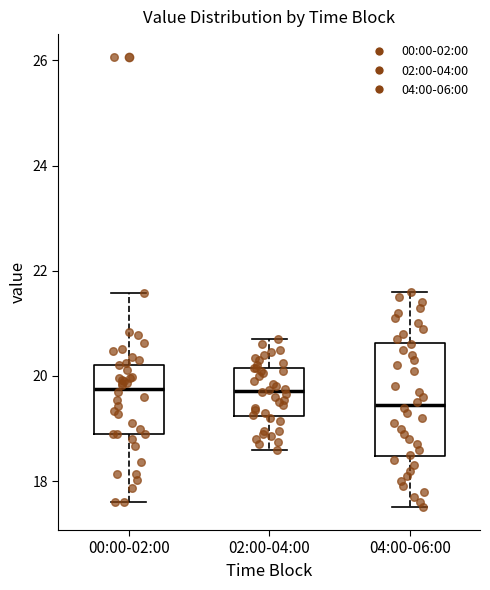

Which box has the lowest median line?

04:00-06:00